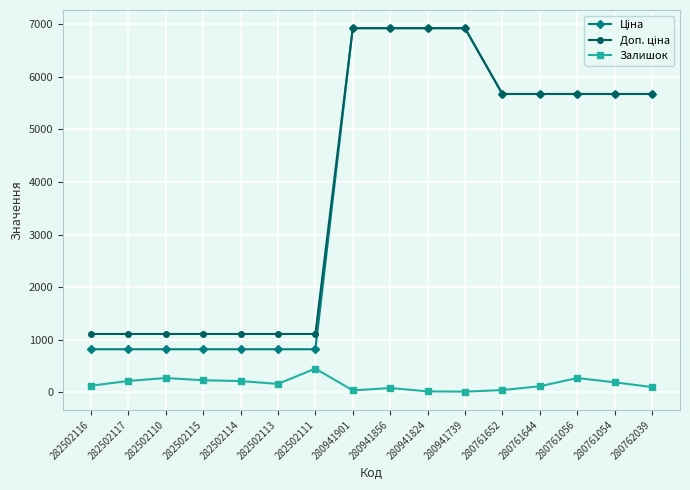

What is the maximum value shown in the chart?

6925.7